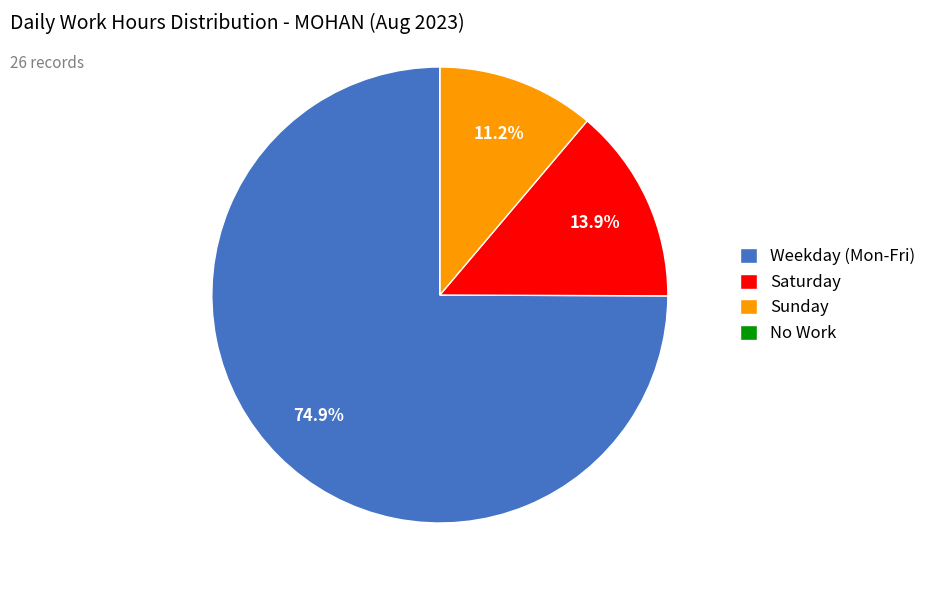

To the nearest percent, what is the difference between the largest and smallest slice percentages?

75%